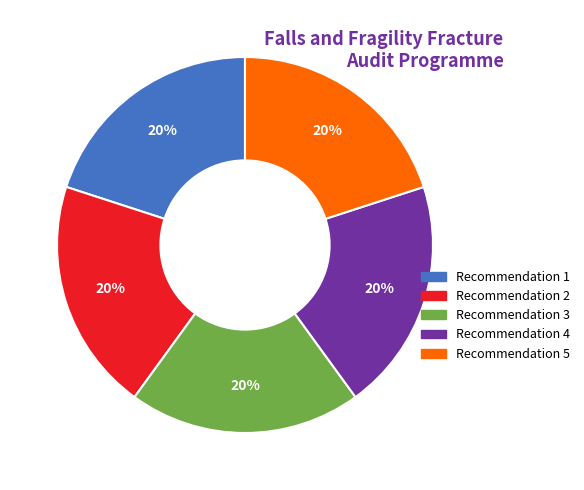

Is Recommendation 1 the majority of the pie?

No